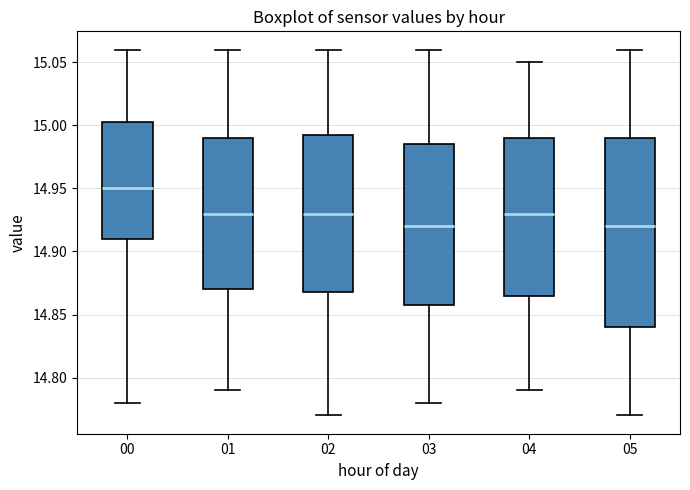

Where is the upper edge of the box at x = 03 on the y-axis? The values are not printed on the chart, so give them approximately, as read against the axis.

14.985